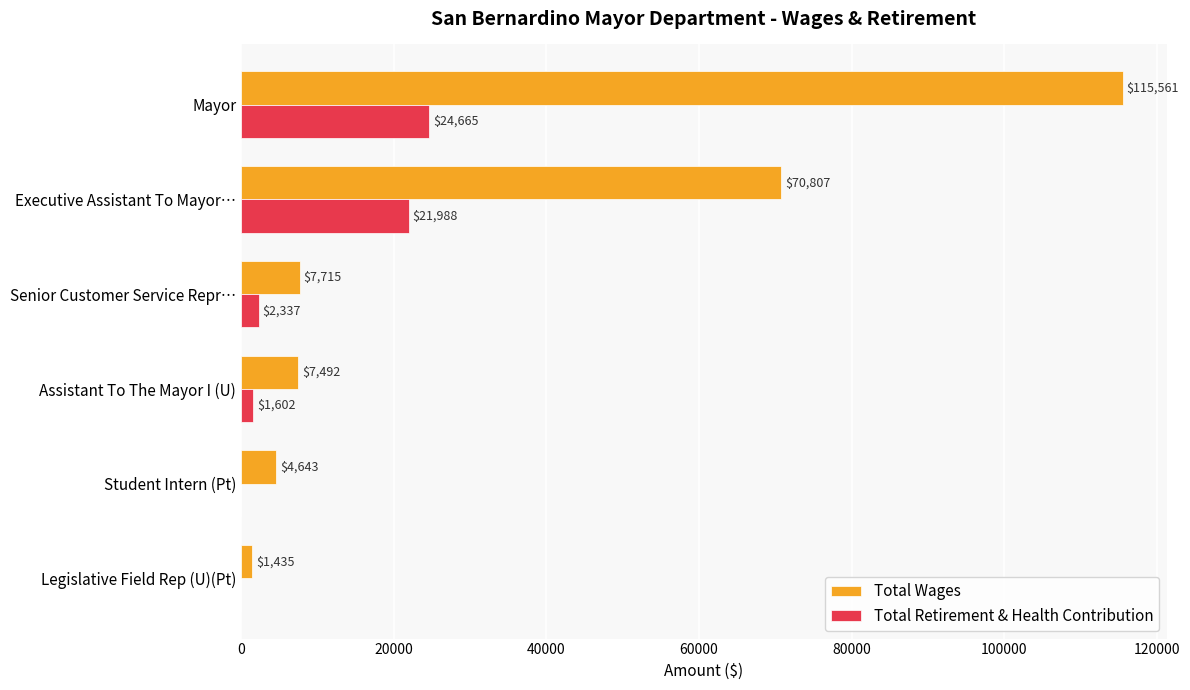

What are all the series names shown in the legend?

Total Wages, Total Retirement & Health Contribution